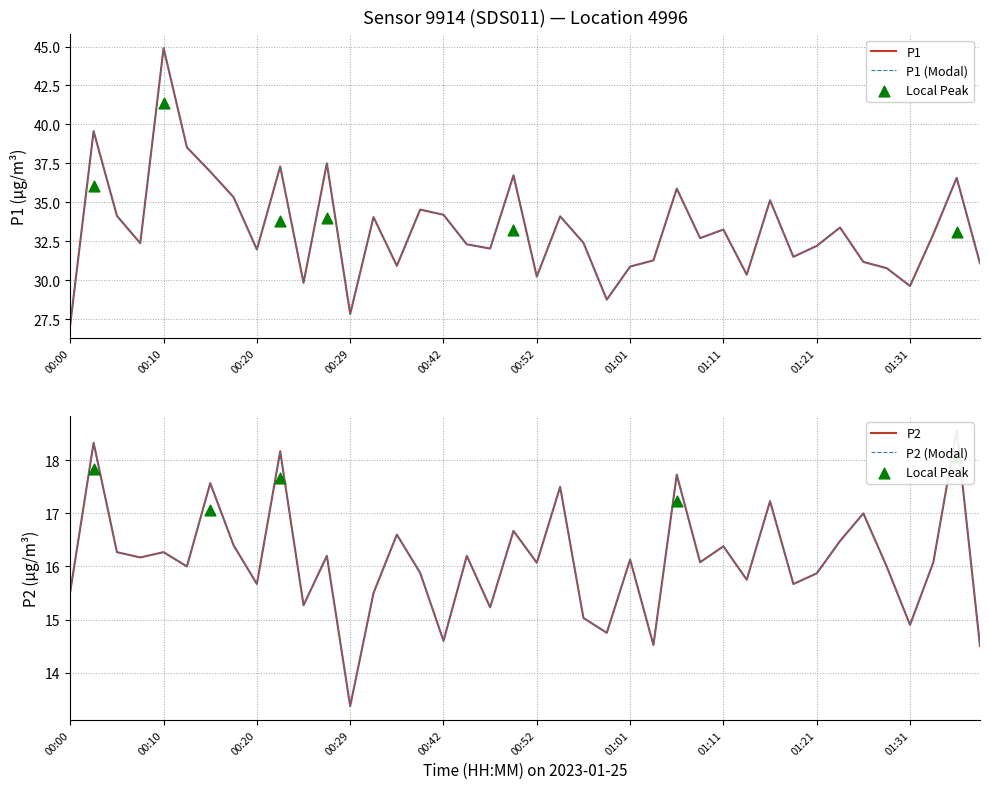

At how many categories does at least one series exceed 23?

40